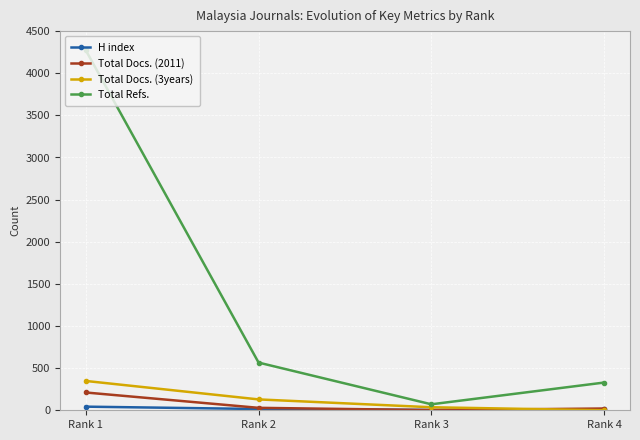

Which series has the largest range (max minus min)?

Total Refs.